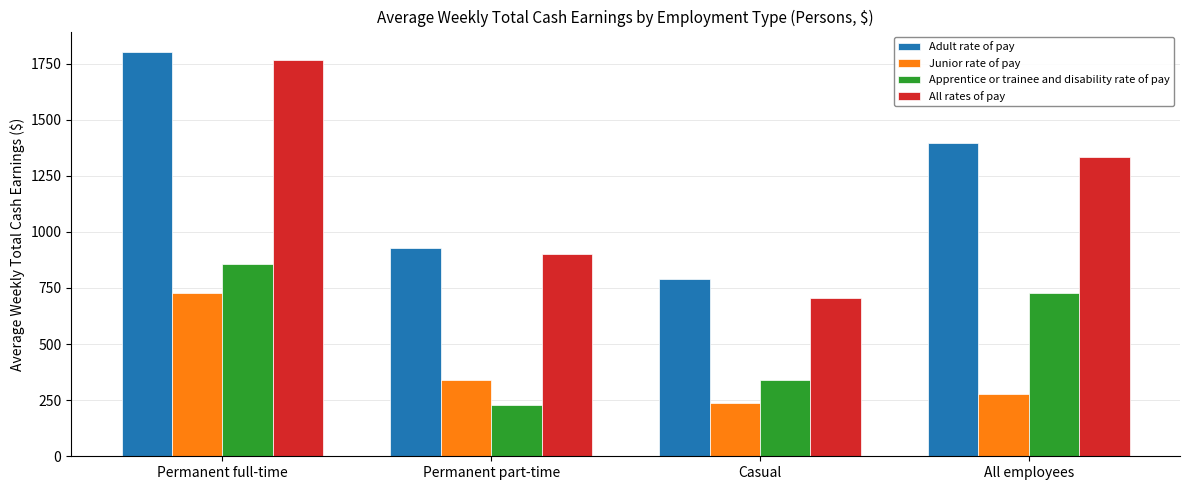

True or false: Adult rate of pay has a value of 1116.0 at Permanent full-time.

False